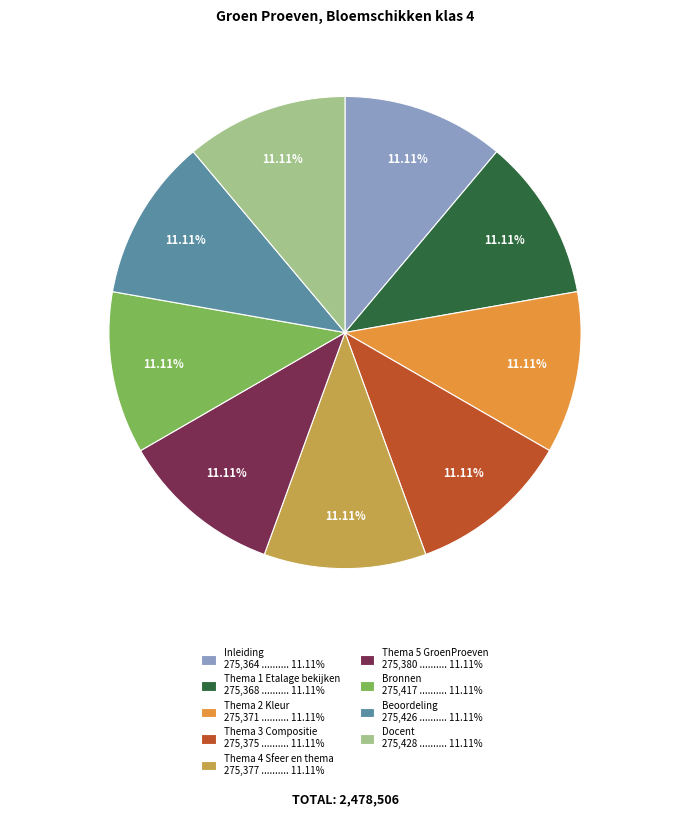

Approximately how many times larger is the value at Thema 4 Sfeer en thema compared to Thema 3 Compositie?

1.0